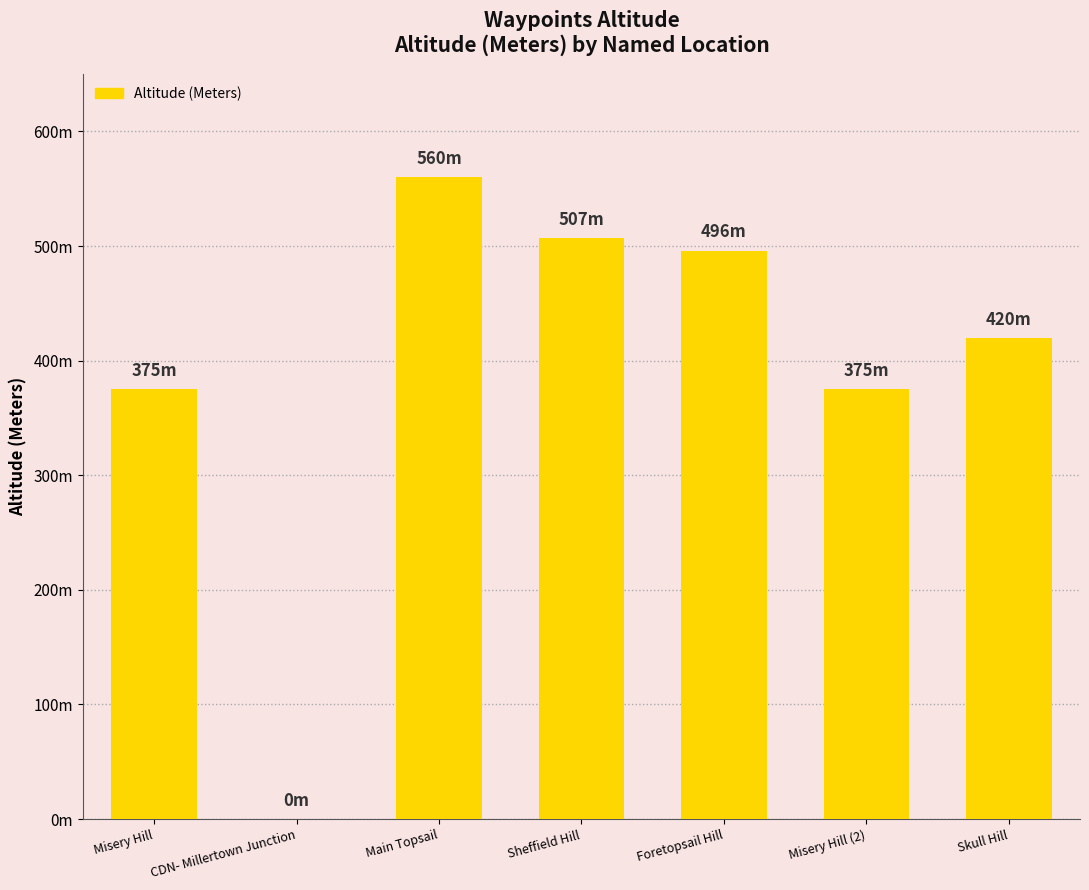

Reading left to right, extract all data points from this chart.

Misery Hill=375	CDN- Millertown Junction=0	Main Topsail=560	Sheffield Hill=507	Foretopsail Hill=496	Misery Hill (2)=375	Skull Hill=420